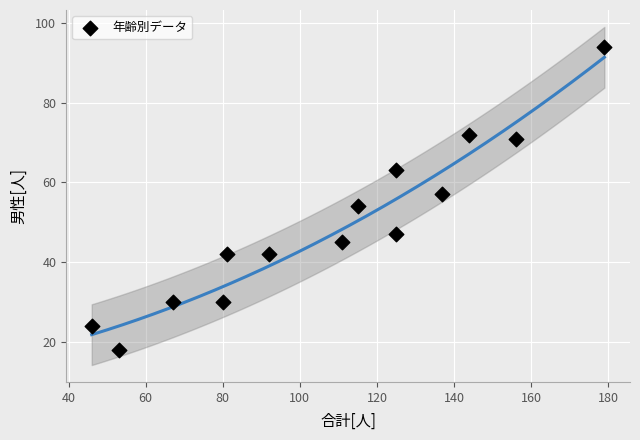

What is the range of Y values (max minus min)?

76